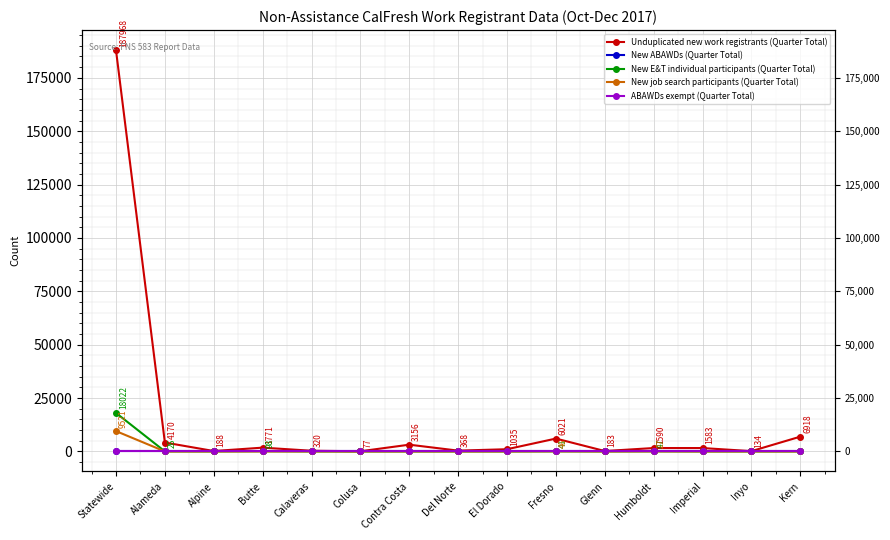

What are all the series names shown in the legend?

Unduplicated new work registrants (Quarter Total), New ABAWDs (Quarter Total), New E&T individual participants (Quarter Total), New job search participants (Quarter Total), ABAWDs exempt (Quarter Total)